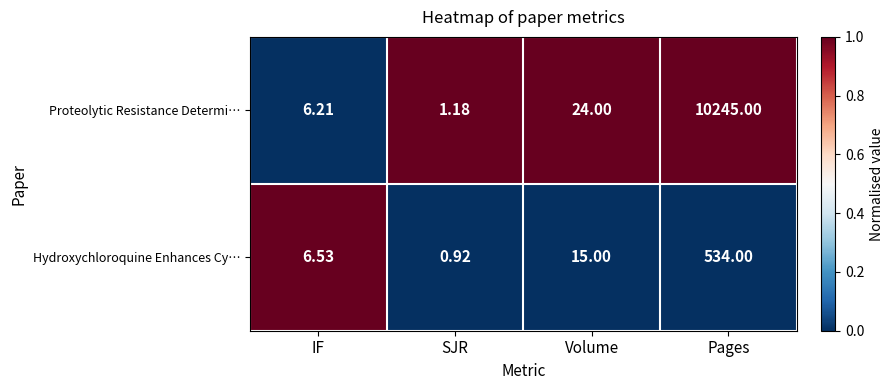

Which series changed the most between SJR and Pages?

Proteolytic Resistance Determi…